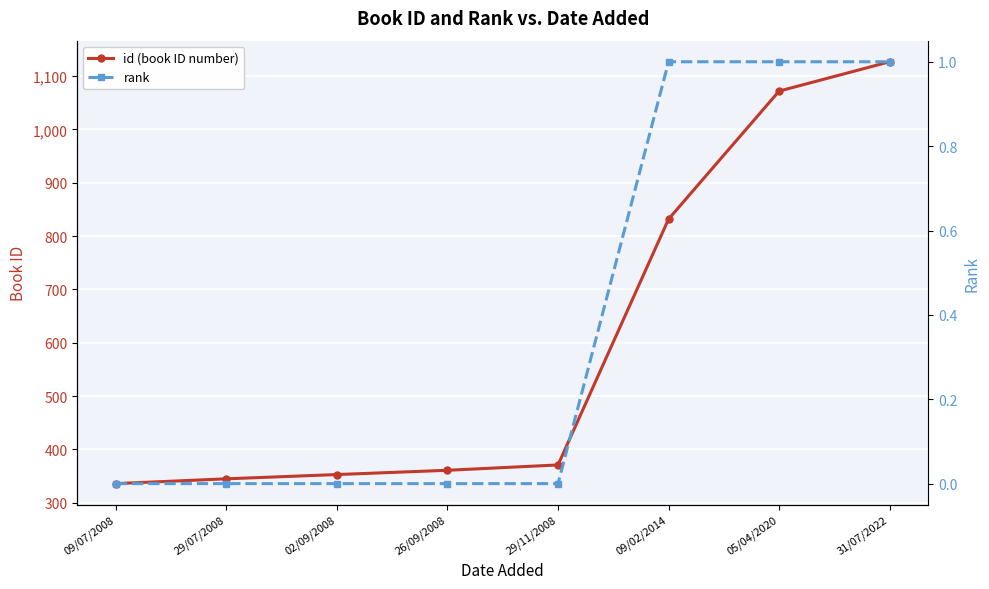

True or false: rank and id (book ID number) cross at least once.

False